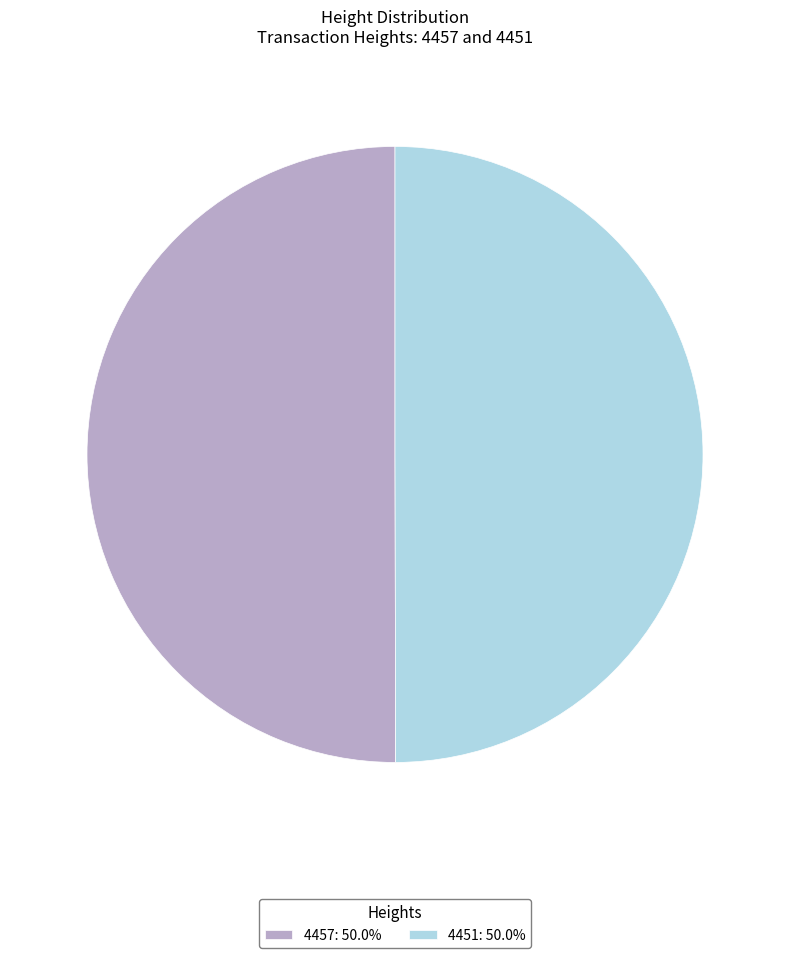

Is the sum of 4451 and 4457 greater than half?

Yes